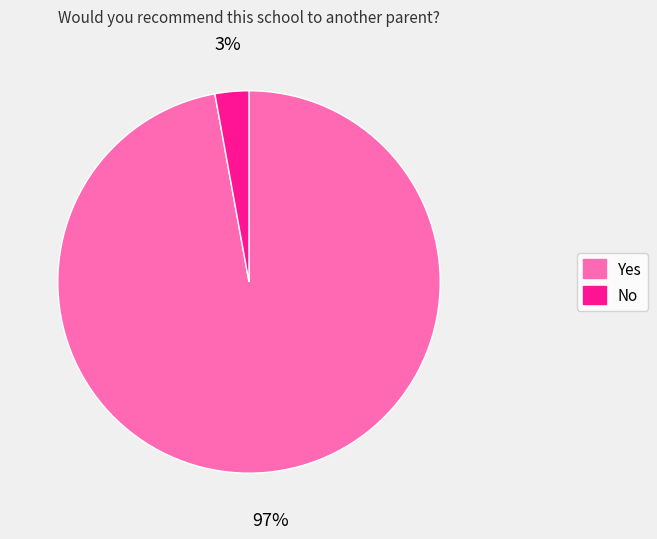

Which has a higher value, Yes or No?

Yes